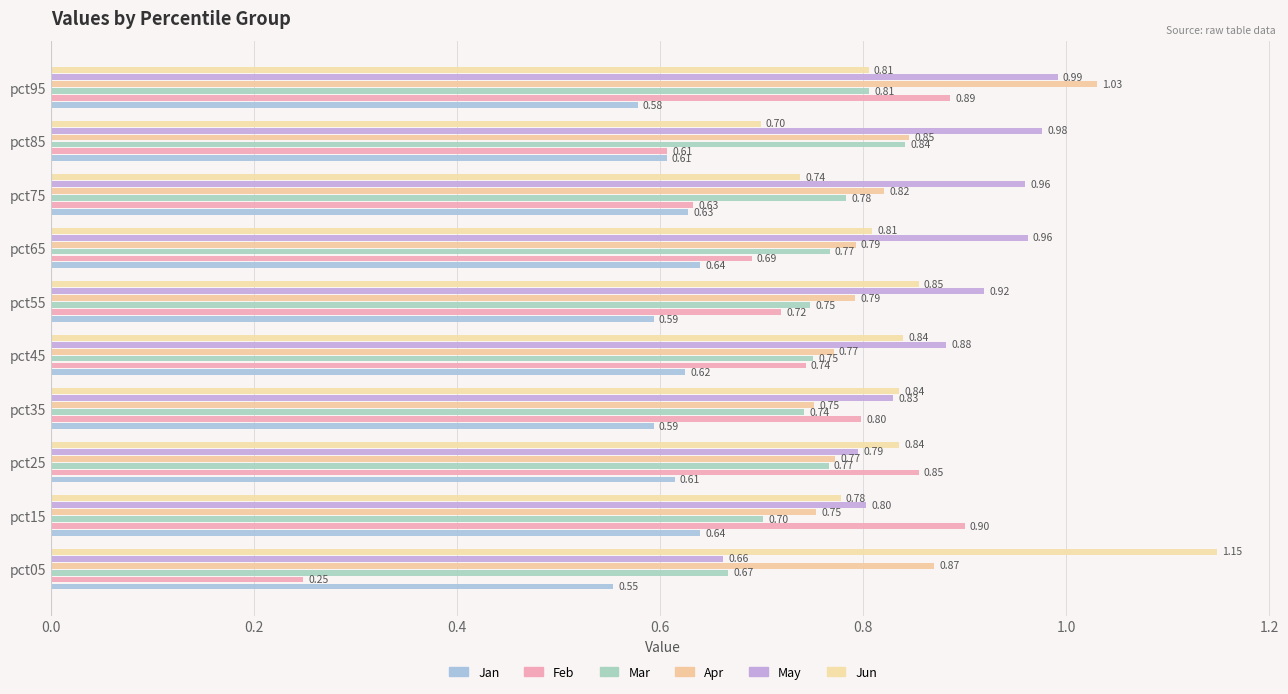

What are all the series names shown in the legend?

Jan, Feb, Mar, Apr, May, Jun